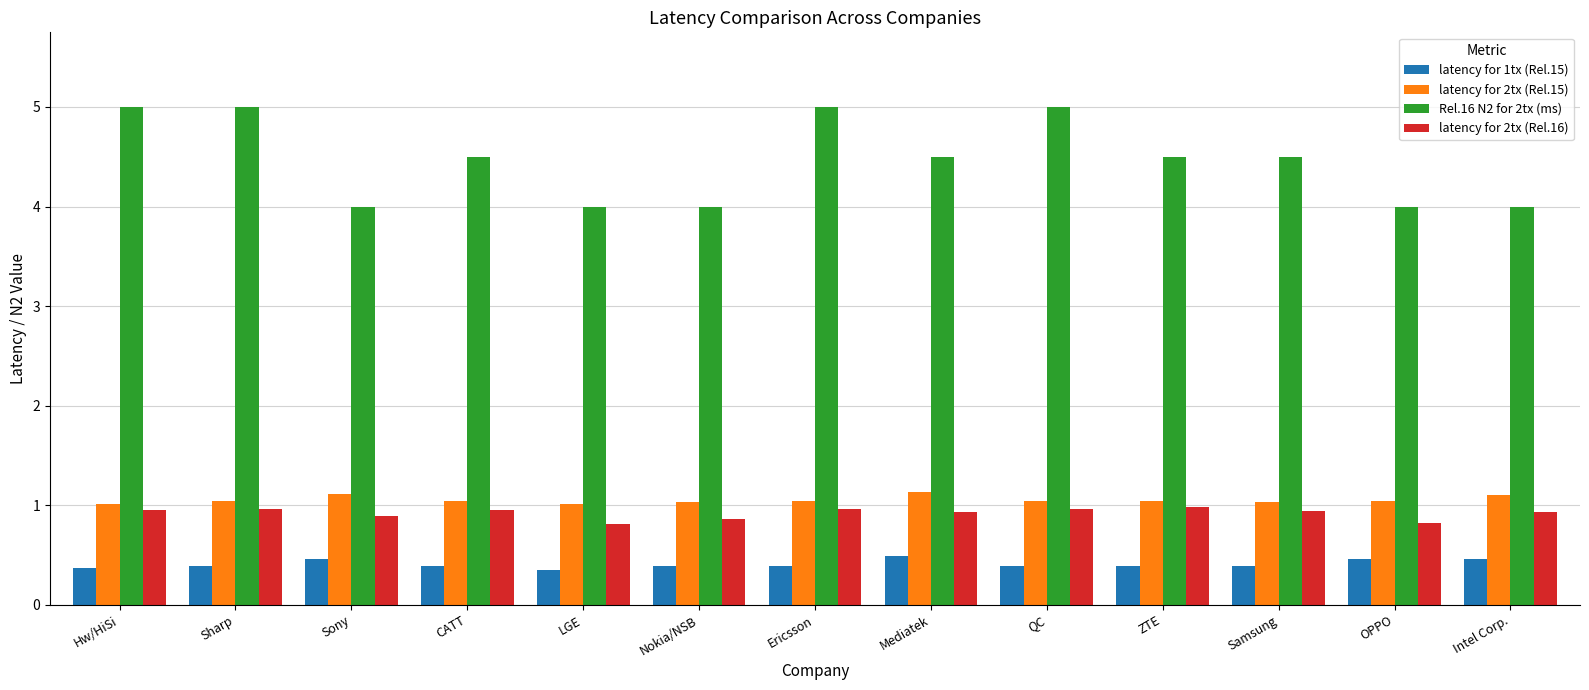

Between CATT and OPPO, which series saw the biggest shift?

Rel.16 N2 for 2tx (ms)